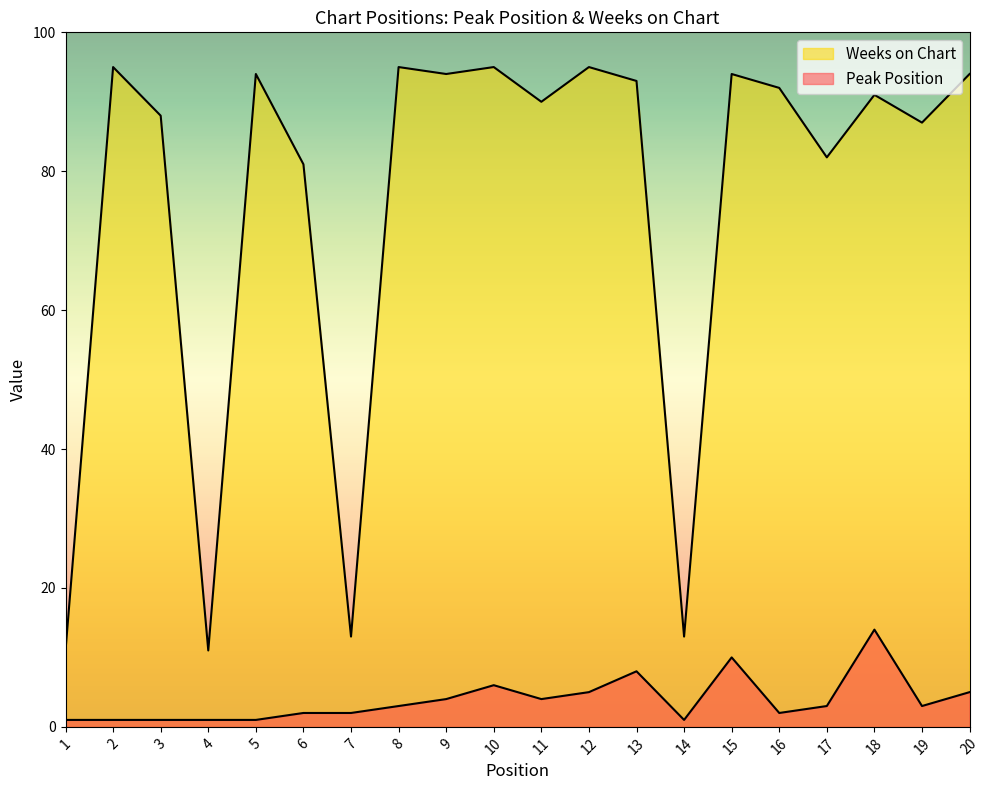

True or false: Peak Position and Weeks on Chart intersect in this chart.

False